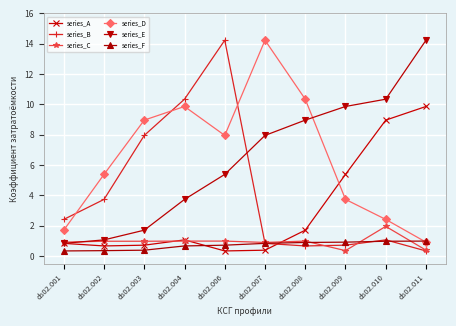

How many intersections are there between series_F and series_C?

3